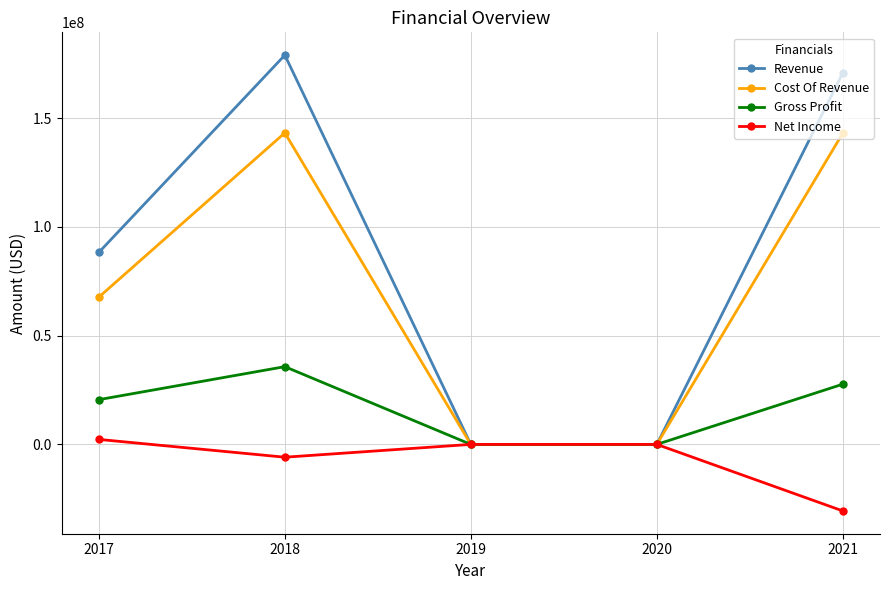

What is the sum of all Revenue values?

437943912